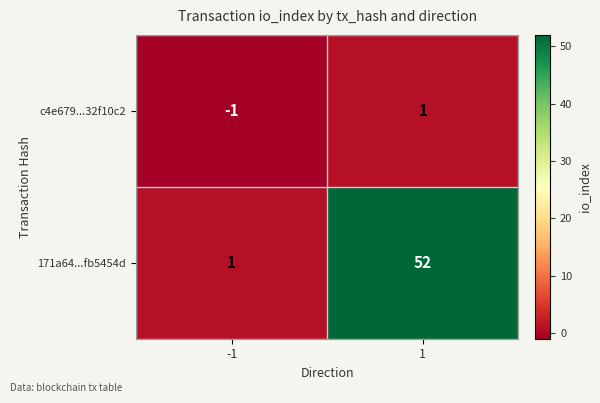

List the series in order of their peak value, highest first.

171a64...fb5454d, c4e679...32f10c2